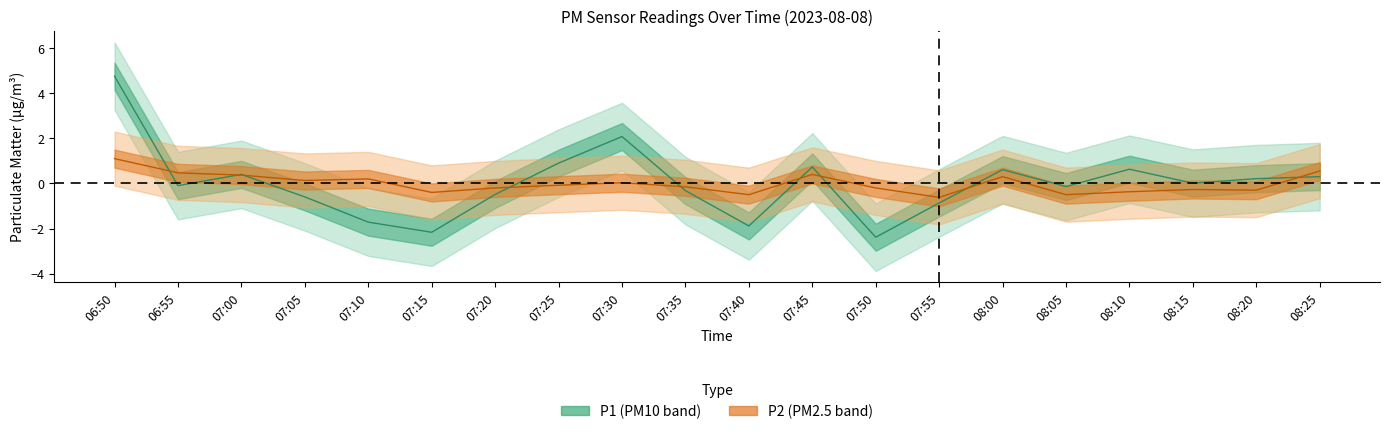

Reading left to right, transcribe all the data shown in this chart.

P1: 06:50=4.8	06:55=-0.1	07:00=0.4	07:05=-0.6	07:10=-1.7	07:15=-2.2	07:20=-0.5	07:25=0.9	07:30=2.1	07:35=-0.3	07:40=-1.9	07:45=0.7	07:50=-2.4	07:55=-0.9	08:00=0.6	08:05=-0.1	08:10=0.6	08:15=0.0	08:20=0.2	08:25=0.3
P2: 06:50=1.1	06:55=0.5	07:00=0.4	07:05=0.1	07:10=0.2	07:15=-0.4	07:20=-0.2	07:25=-0.1	07:30=0.0	07:35=-0.1	07:40=-0.5	07:45=0.4	07:50=-0.2	07:55=-0.6	08:00=0.3	08:05=-0.5	08:10=-0.4	08:15=-0.3	08:20=-0.3	08:25=0.6